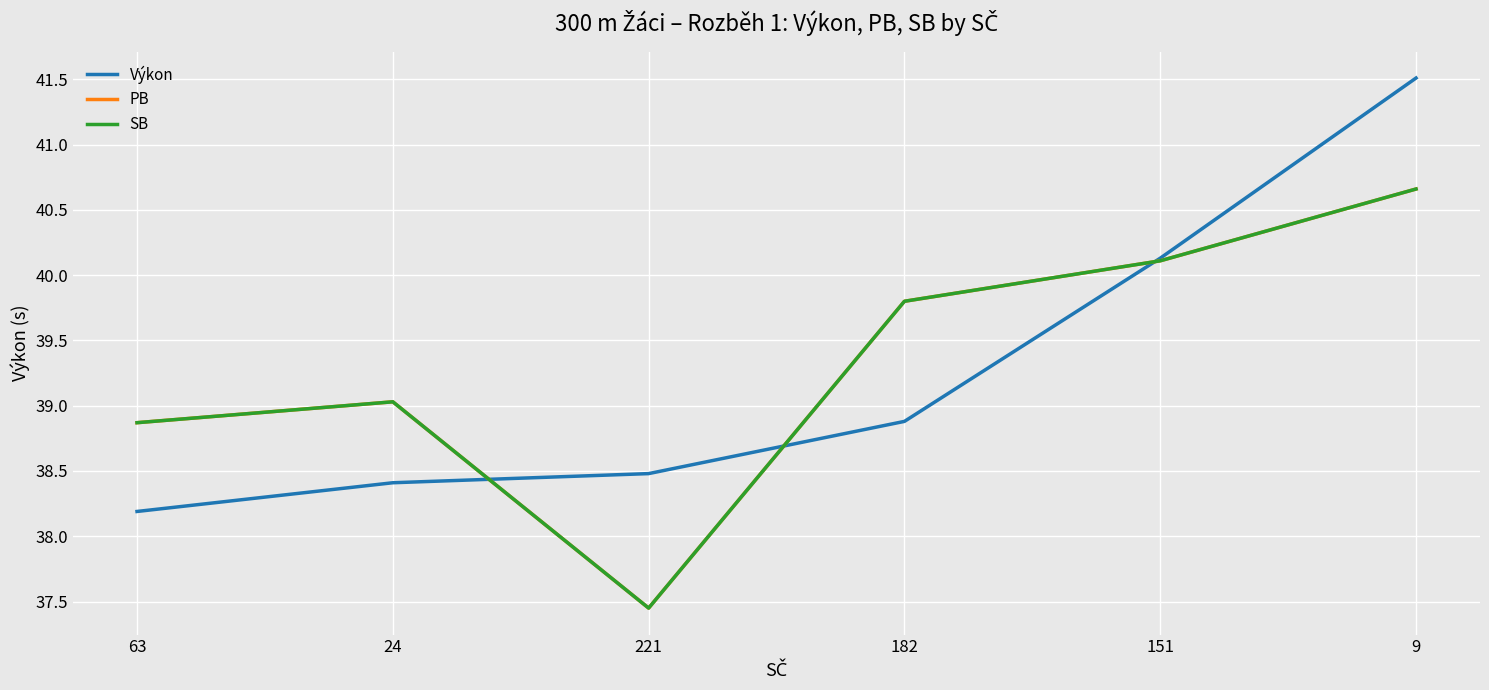

At which category does the chart reach its minimum across all series?

221